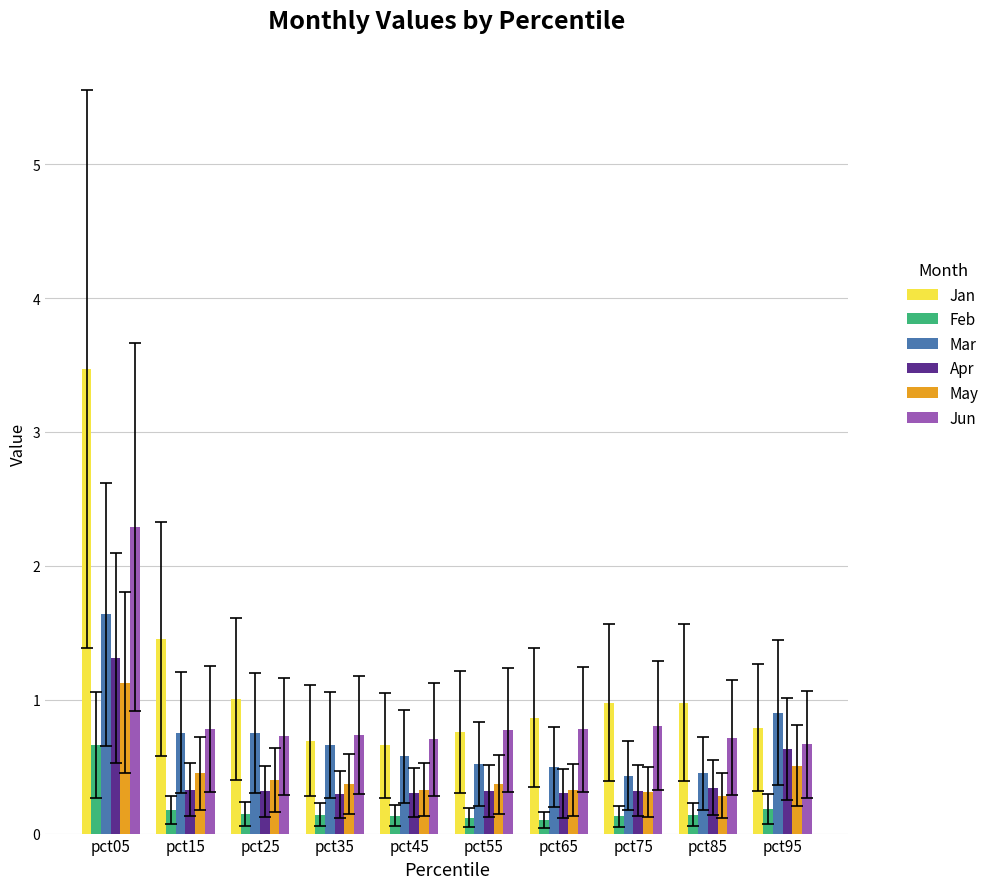

What is the value of the Jan bar at the 9th from the left?

1.0